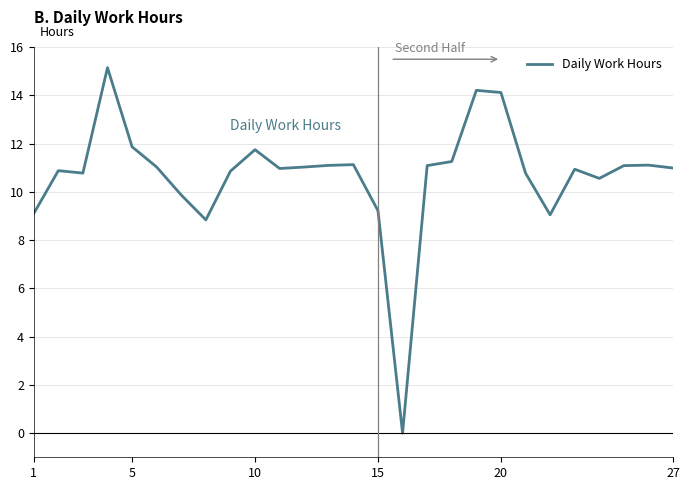

What is the maximum value shown in the chart?

15.2